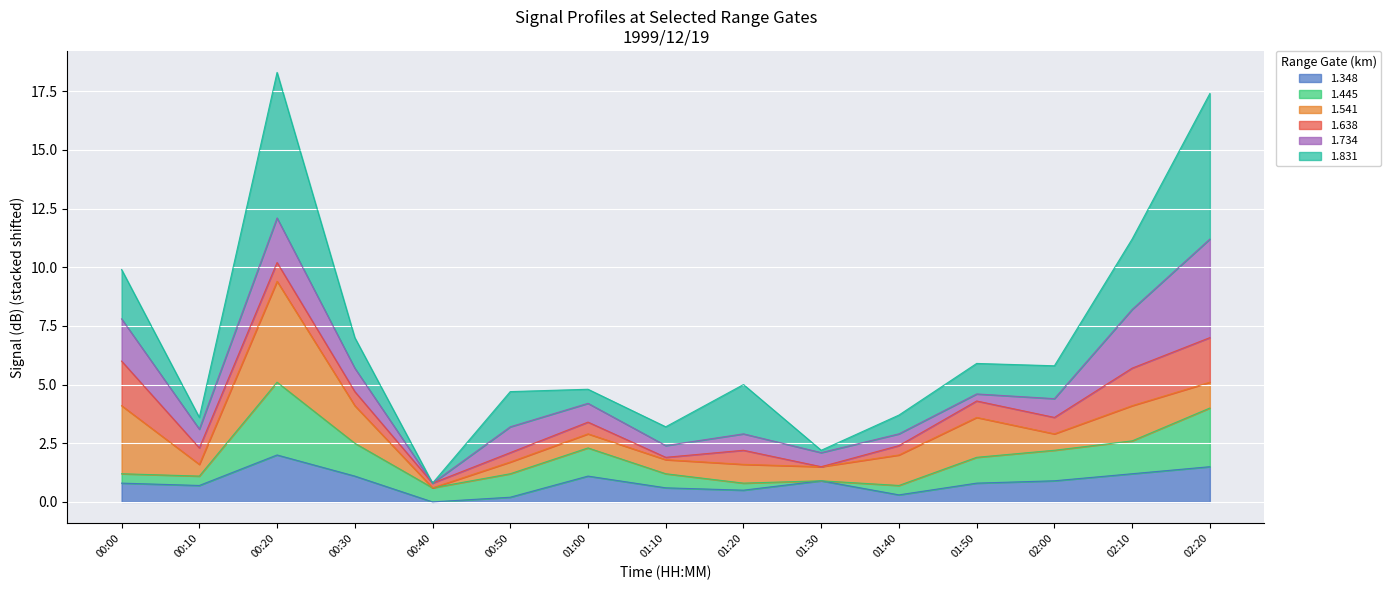

What is the sum of the 1.348 values at 00:00 and 00:40?

0.8